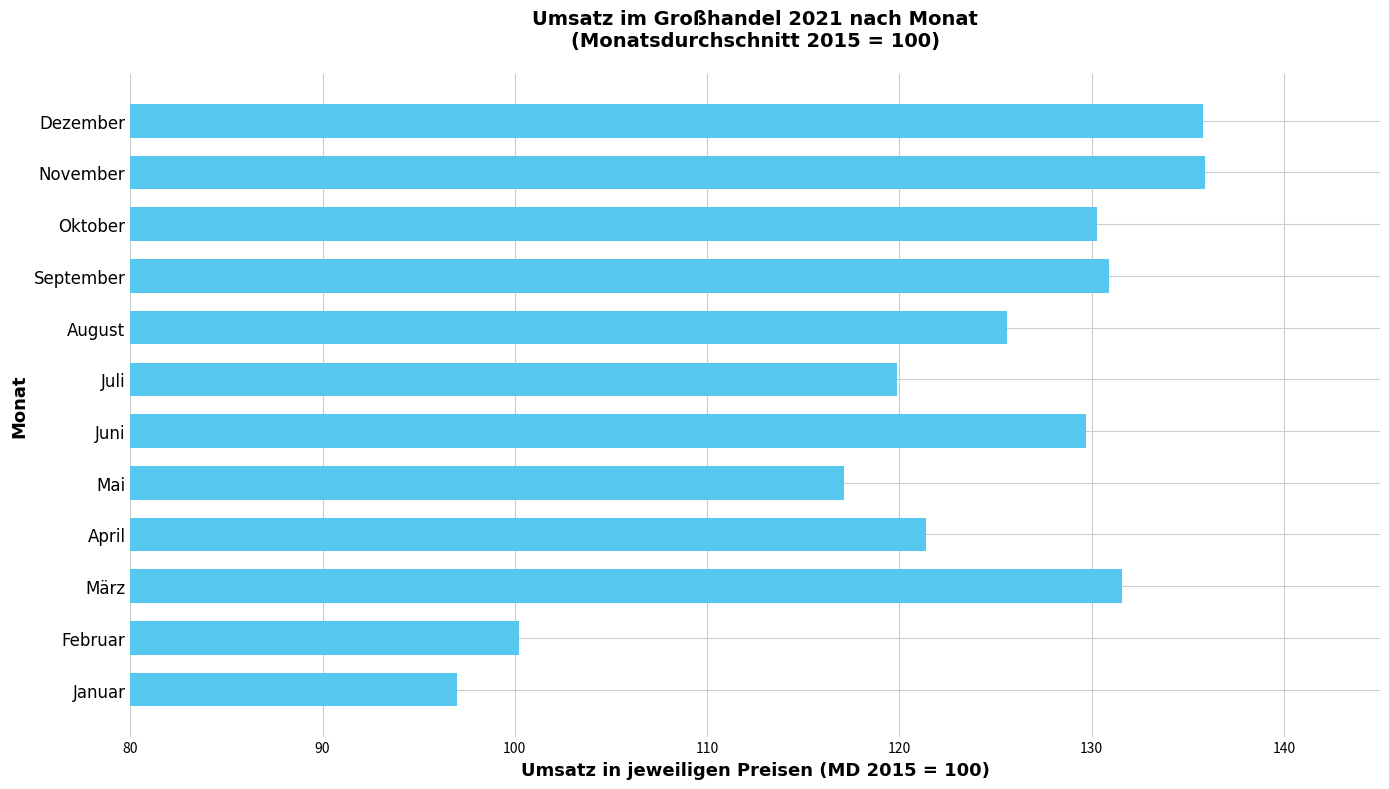

What is the smallest value displayed?

97.0